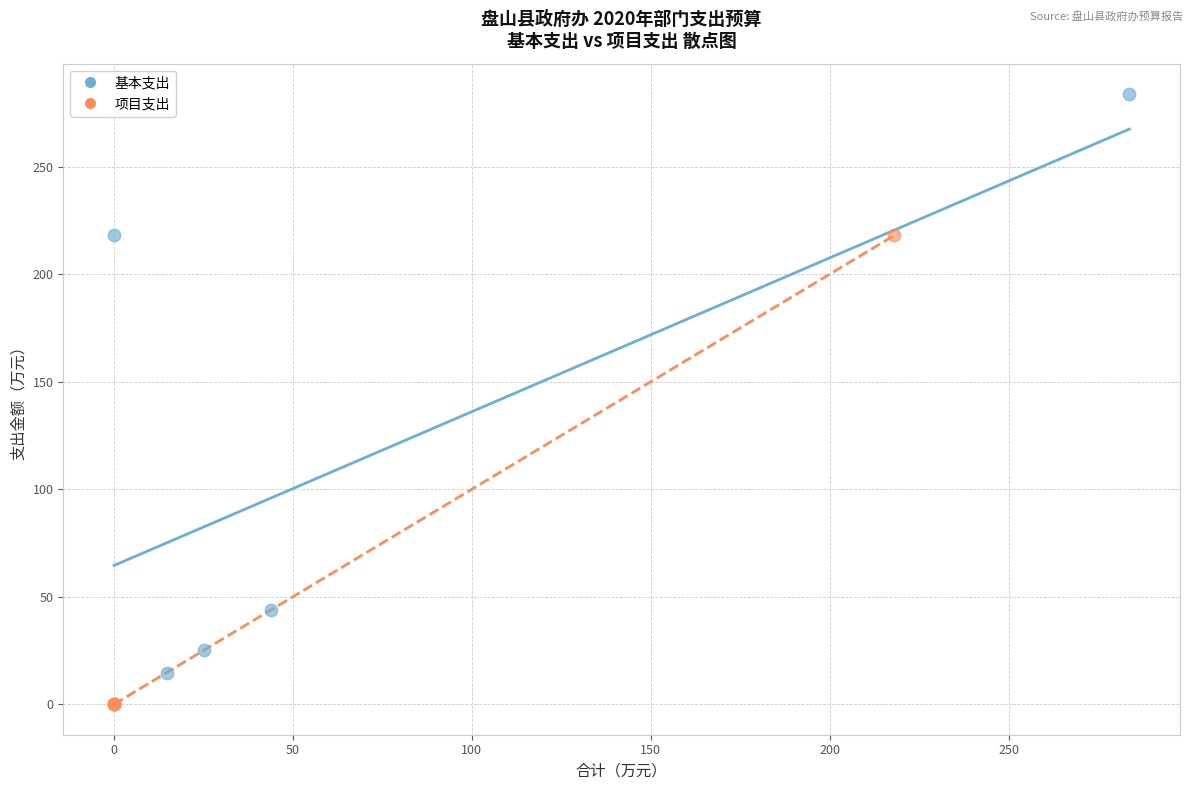

Which series reaches the maximum Y coordinate?

基本支出